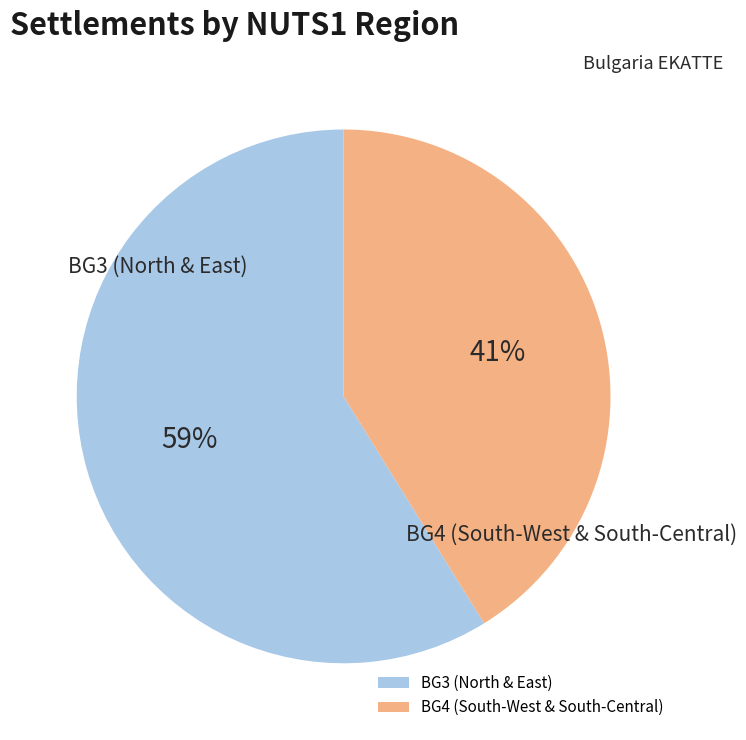

To the nearest percent, what percentage of the pie is BG3 (North & East)?

59%